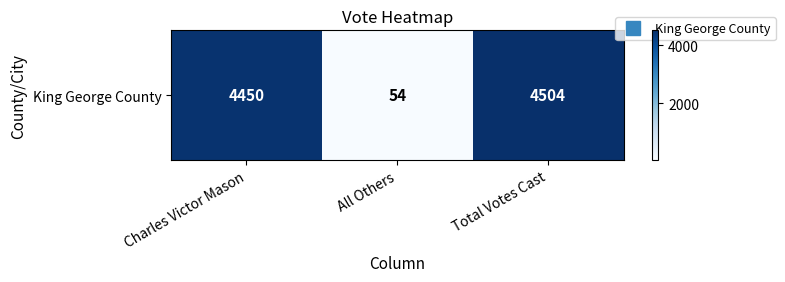

Reading left to right, extract all data points from this chart.

4450	54	4504